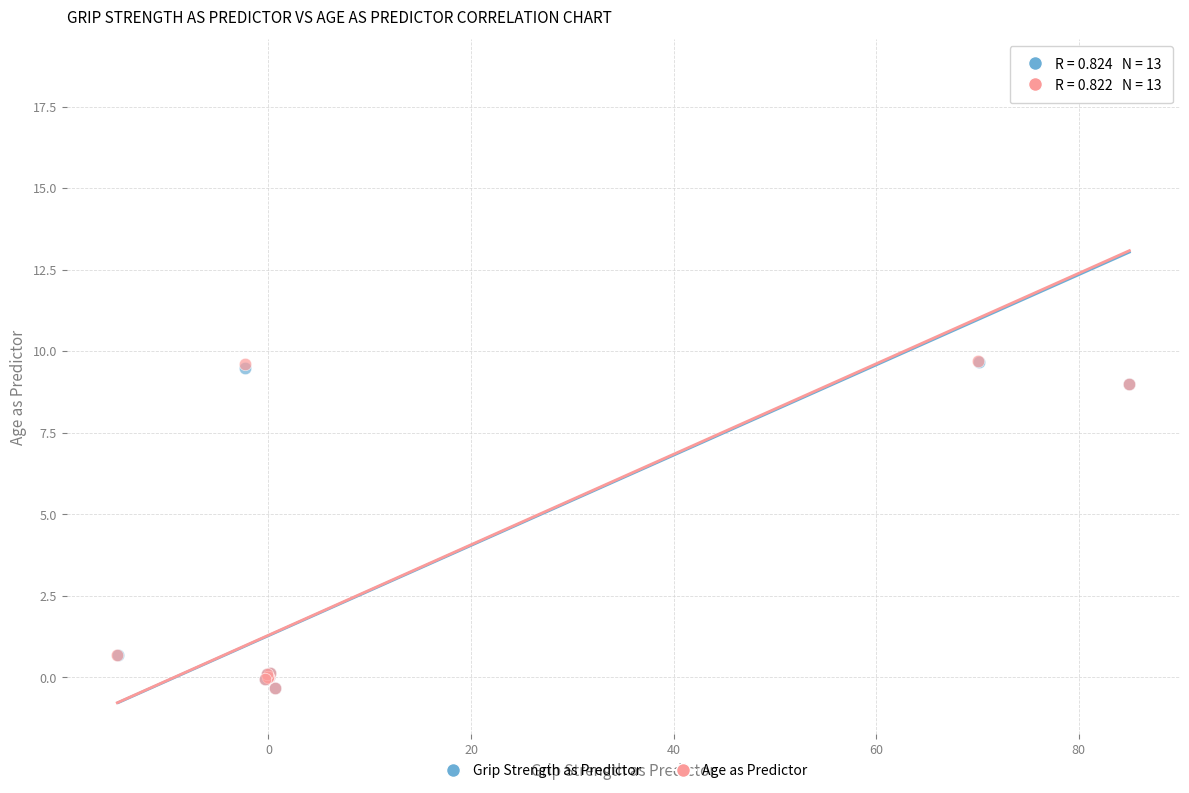

Which series has the widest spread of Y values?

Age as Predictor